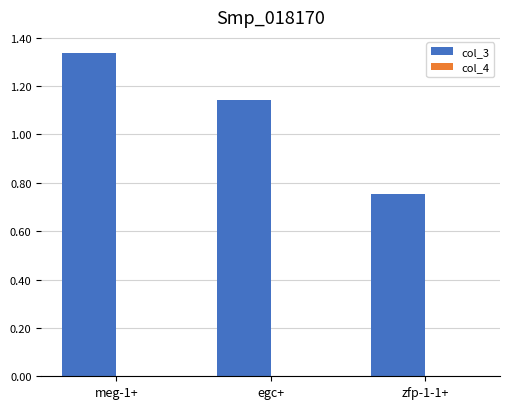

How many groups of bars are there?

3